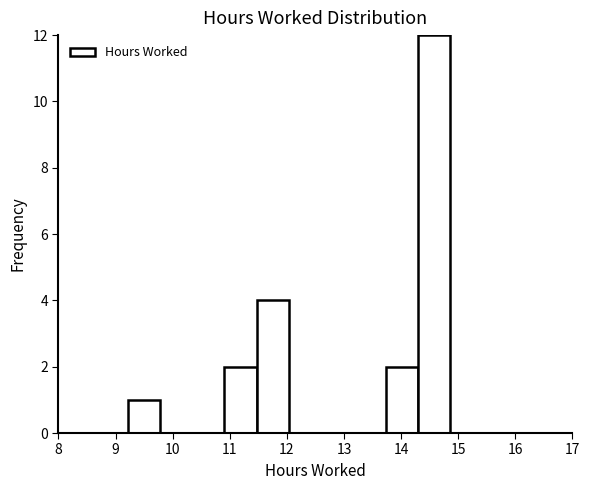

How tall is the bar that spans 14.3 to 14.9 on the x-axis? Neither the bar edges nor the heights are printed on the chart, so give them approximately, as read against the axes.

12